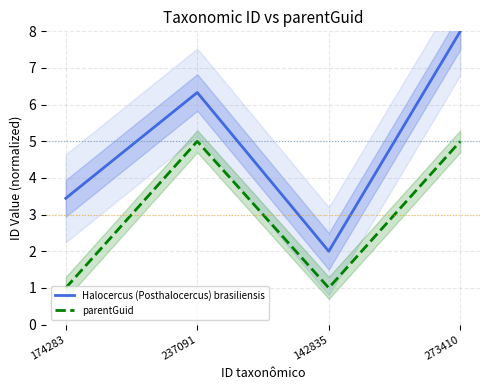

Is it true that parentGuid equals 1.4 at 142835?

False